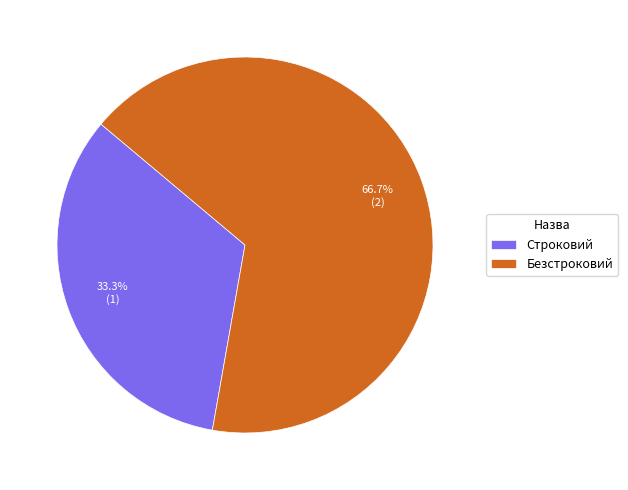

To the nearest percent, what is the difference between the Безстроковий and Строковий slice percentages?

33%